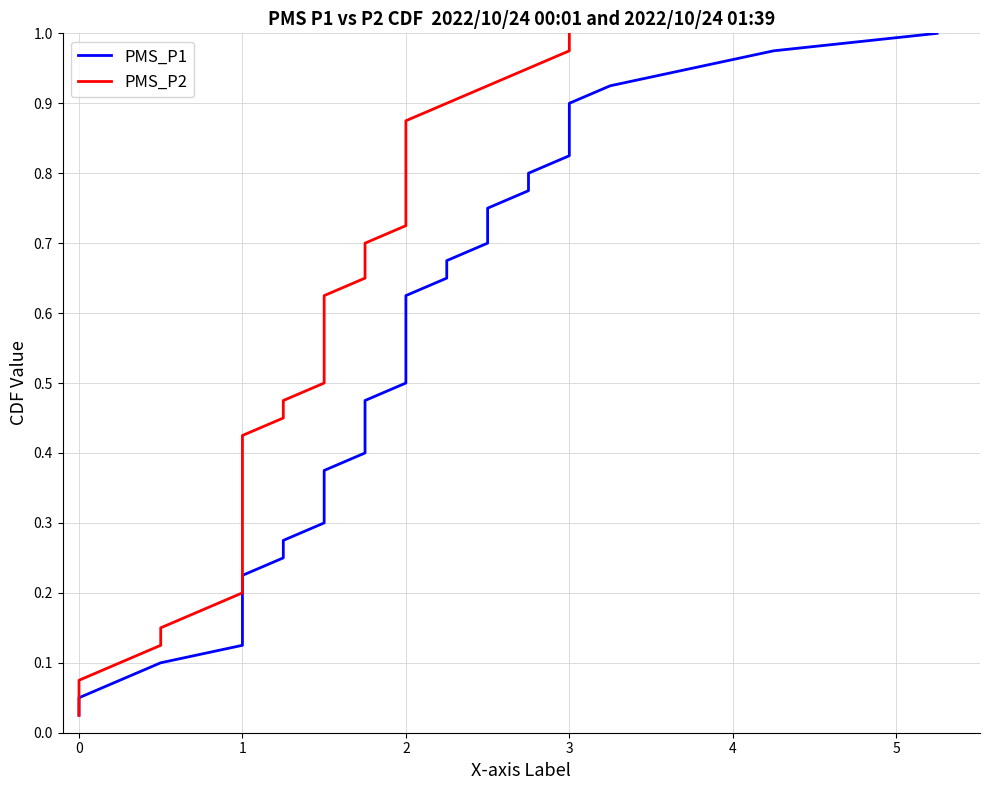

What is the highest value of the PMS_P2 series?

1.0